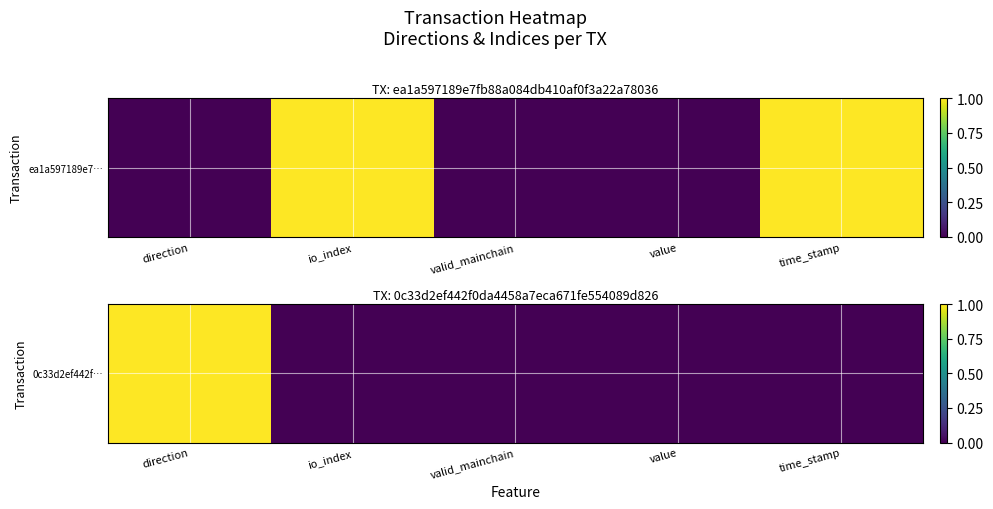

List the labels in order of value, largest first.

direction, io_index, valid_mainchain, value, time_stamp